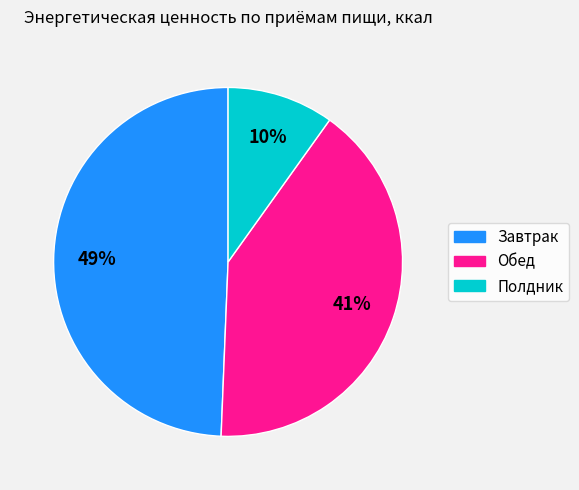

To the nearest percent, what is the difference between the largest and smallest slice percentages?

39%